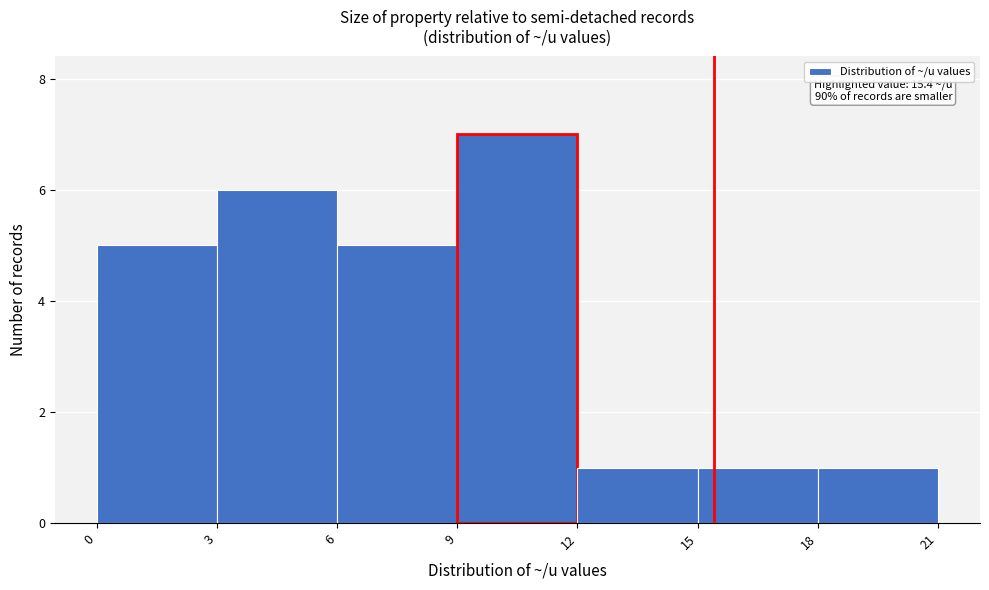

Which range on the x-axis has the tallest bar?

9 to 12